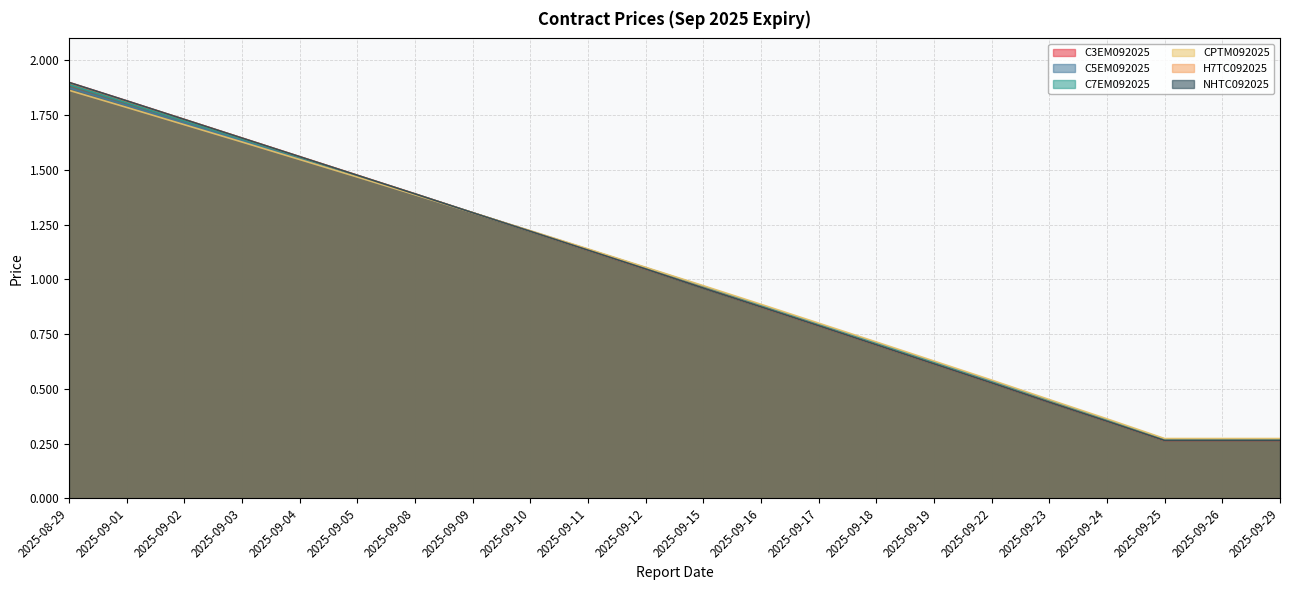

The C3EM092025 series shows 1.0 at 2025-09-12. True or false?

True